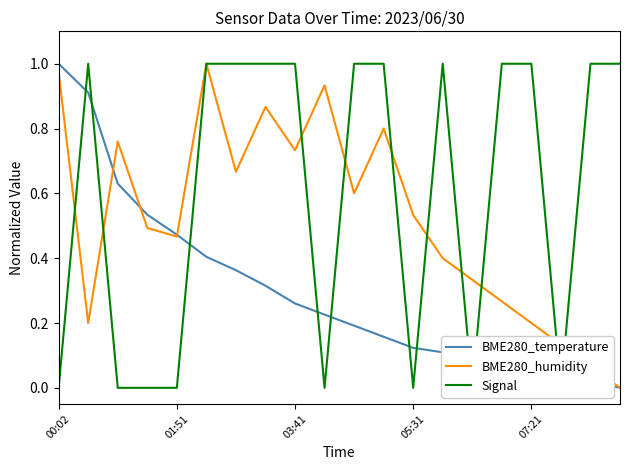

What are all the series names shown in the legend?

BME280_temperature, BME280_humidity, Signal